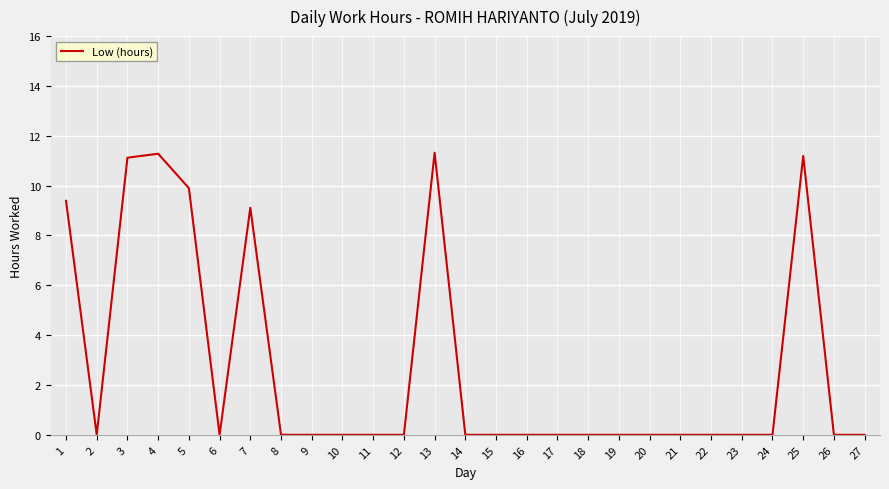

The chart shows a value of 0.0 at 23. True or false?

True